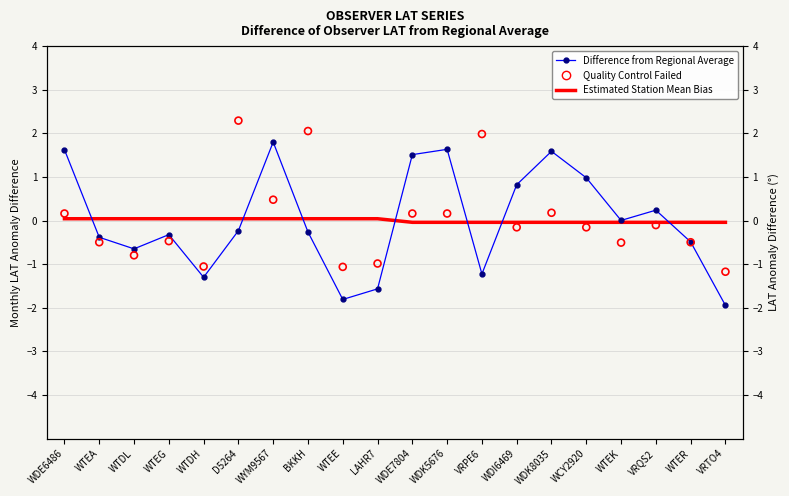

At how many categories does at least one series exceed 1?

8